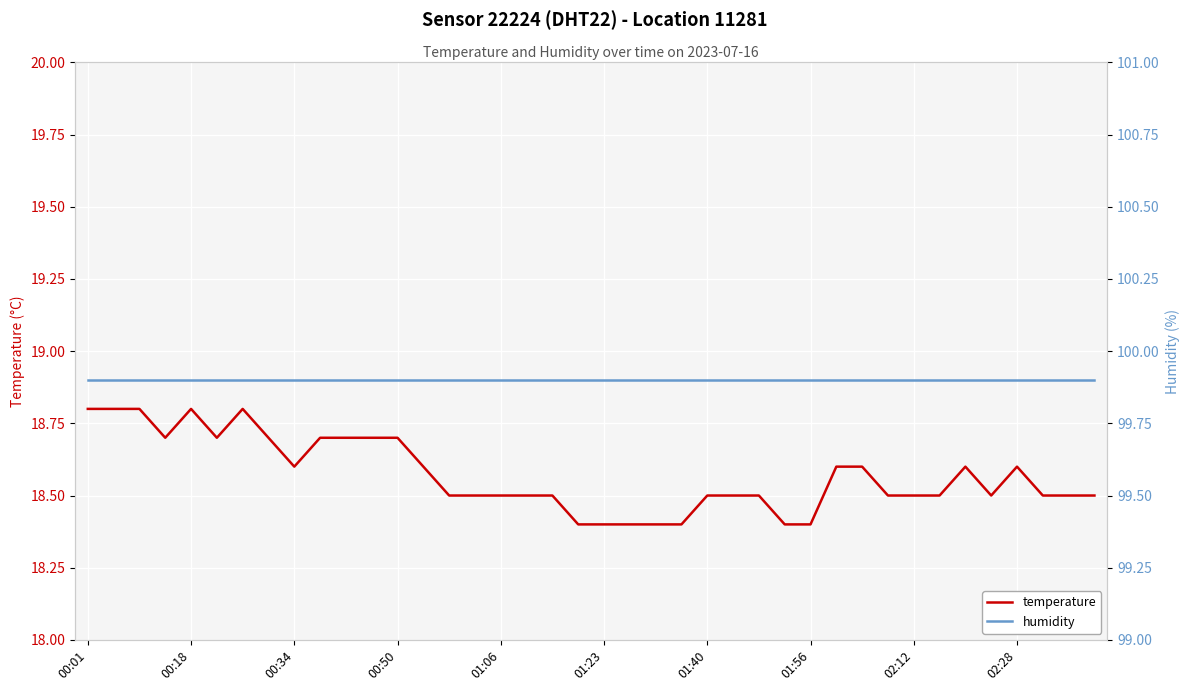

The temperature series shows 7.3 at 02:12. True or false?

False